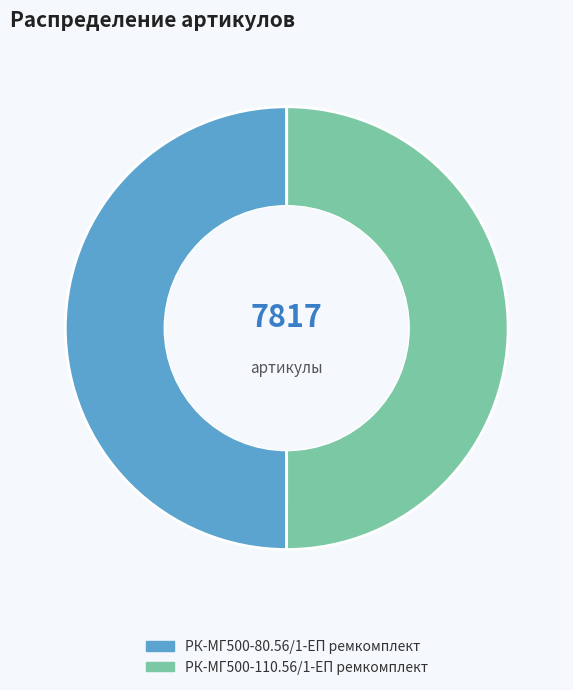

True or false: РК-МГ500-80.56/1-ЕП ремкомплект accounts for 39% of the total.

False